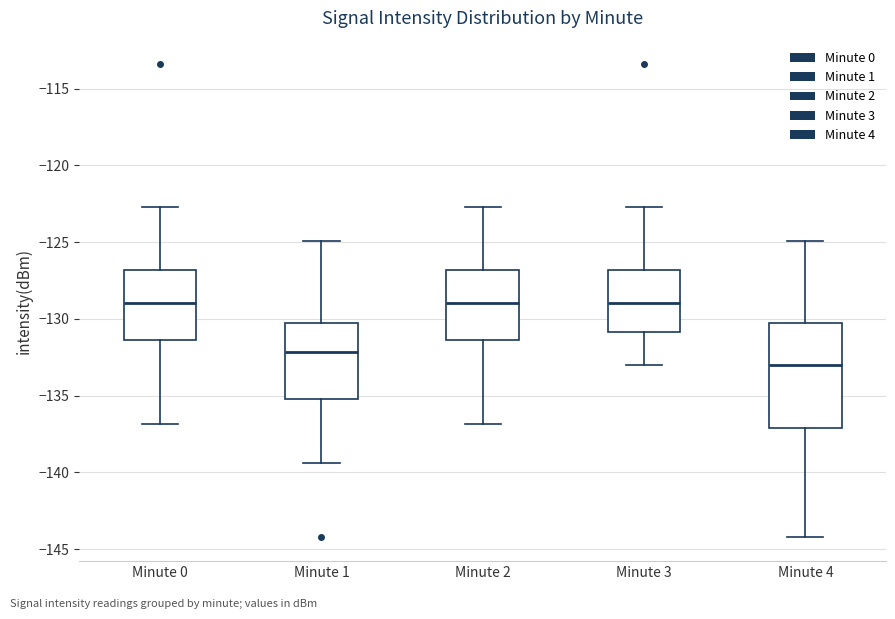

Reading left to right, transcribe this box plot: for each box, give where its median line is, the range the box spans, and where its two whiskers end, as read against the y-axis. The values are not printed on the chart, so give them approximately, as read against the axis.

Minute 0: median -129.0, box -131.5 to -127.0, whiskers -137.0 to -122.5
Minute 1: median -132.0, box -135.0 to -130.5, whiskers -139.5 to -125.0
Minute 2: median -129.0, box -131.5 to -127.0, whiskers -137.0 to -122.5
Minute 3: median -129.0, box -131.0 to -127.0, whiskers -133.0 to -122.5
Minute 4: median -133.0, box -137.0 to -130.5, whiskers -144.0 to -125.0